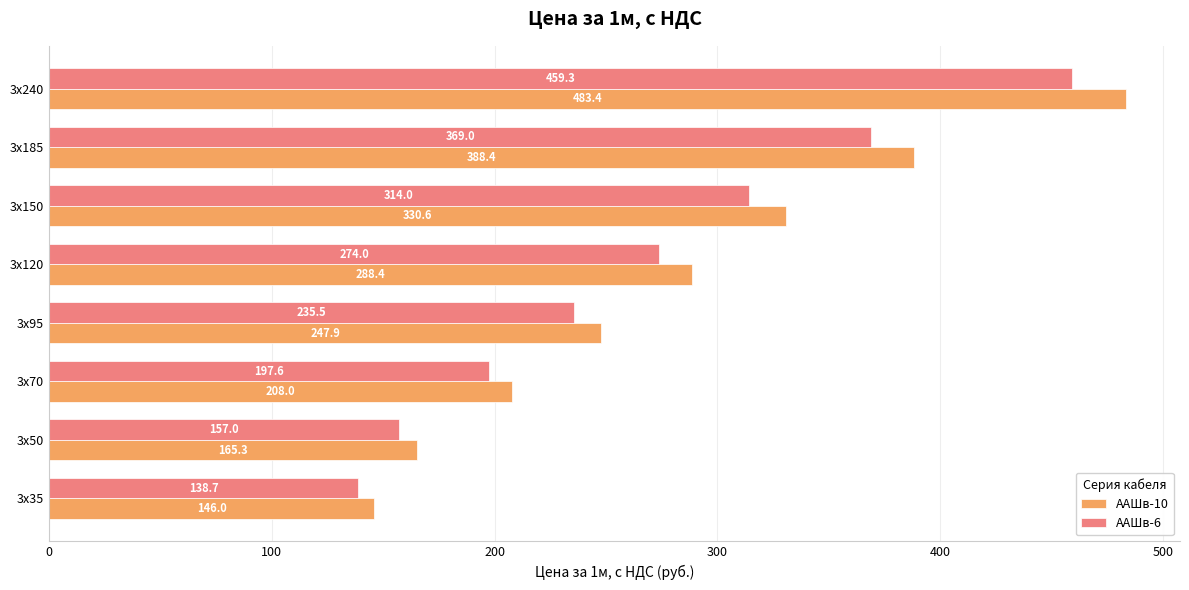

Rank the series by their maximum value, from highest to lowest.

ААШв-10, ААШв-6